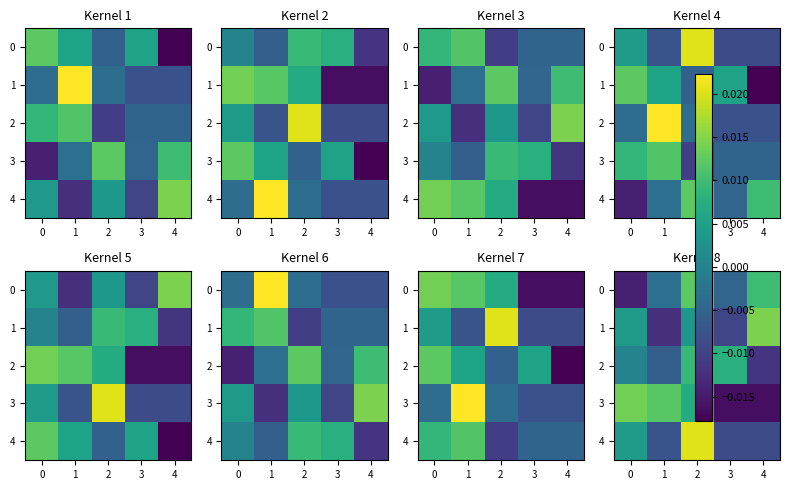

Is it true that 4 equals 0.0 at 0?

False